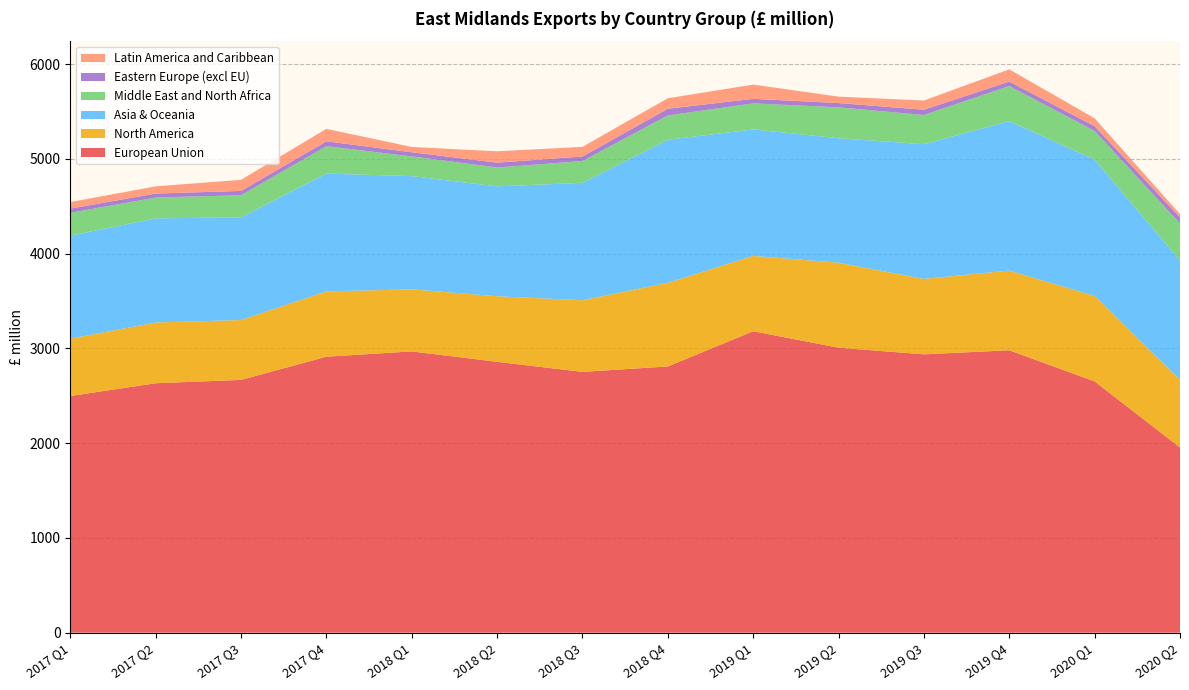

Reading left to right, what are all the values shown in this chart?

European Union: 2498	2633	2668	2913	2969	2859	2753	2810	3182	3008	2938	2981	2652	1955
North America: 605	641	632	689	655	692	756	883	795	897	796	841	902	715
Asia & Oceania: 1088	1099	1084	1244	1195	1160	1239	1510	1335	1314	1422	1578	1439	1258
Middle East and North Africa: 240	220	233	289	208	199	230	256	275	326	308	370	303	391
Eastern Europe (excl EU): 45	42	46	51	44	51	48	71	48	45	56	47	50	65
Latin America and Caribbean: 69	76	117	132	56	120	102	111	150	68	97	129	83	34